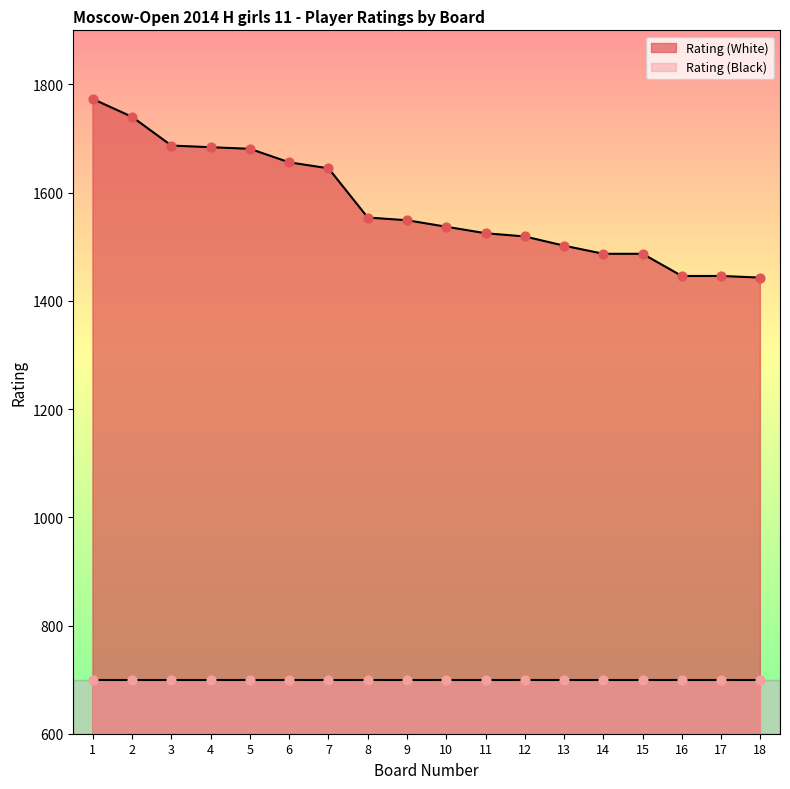

The value of Rating (White) at 11 is 2566. True or false?

False